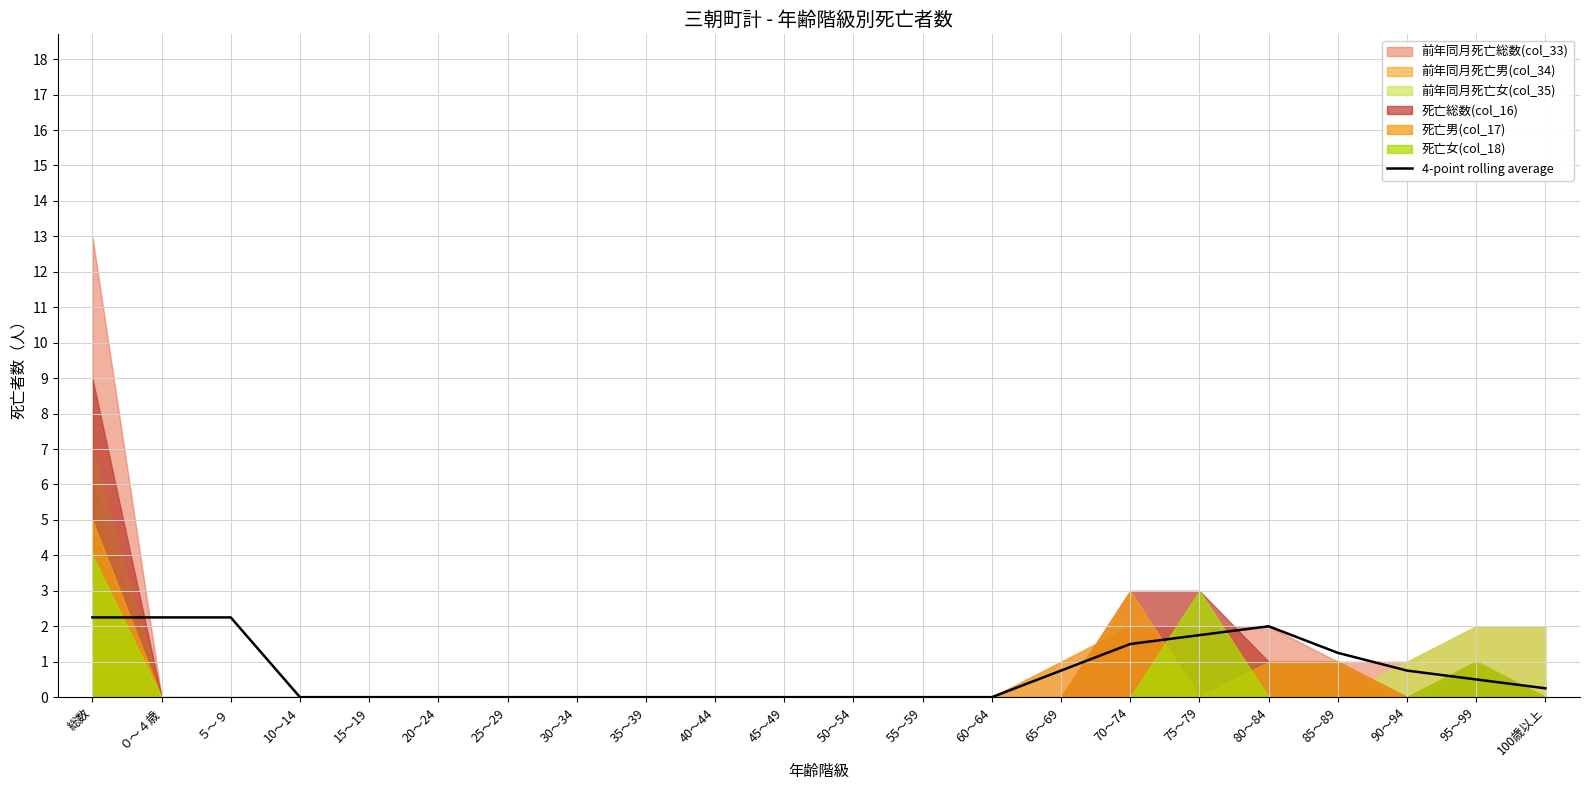

What is the difference between the values at 25～29 and 65～69?

0.8